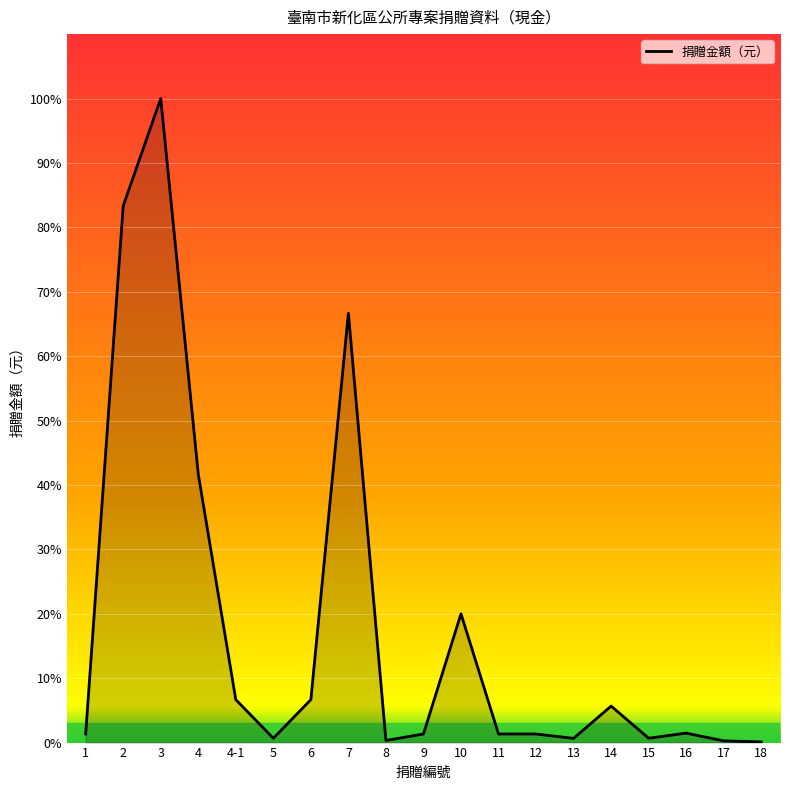

How many points are lower than both their immediate neighbors (excluding endpoints)?

4